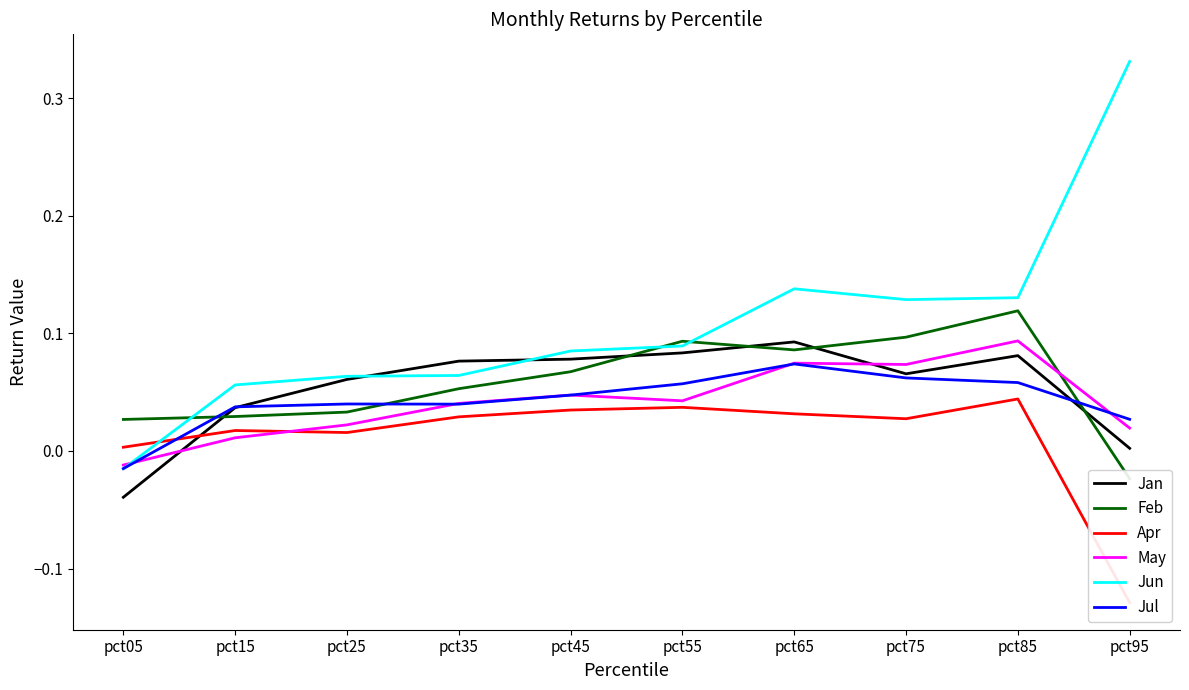

What is the difference between the maximum and minimum values in the Jan series?

0.1